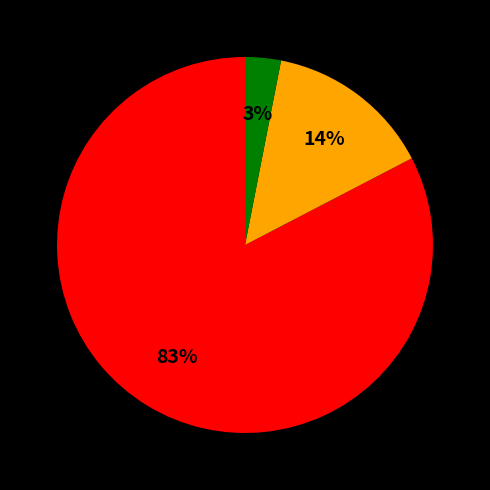

Is there a majority slice in this chart?

Yes